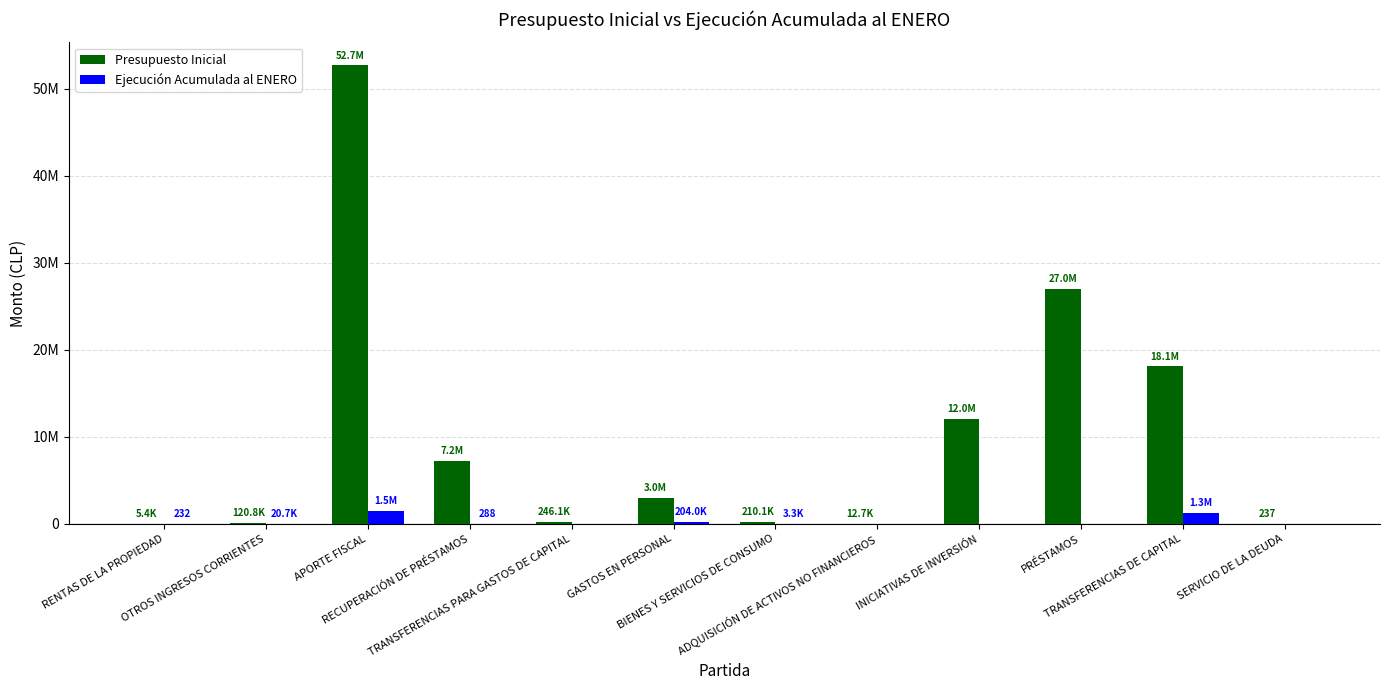

What are all the series names shown in the legend?

Presupuesto Inicial, Ejecución Acumulada al ENERO